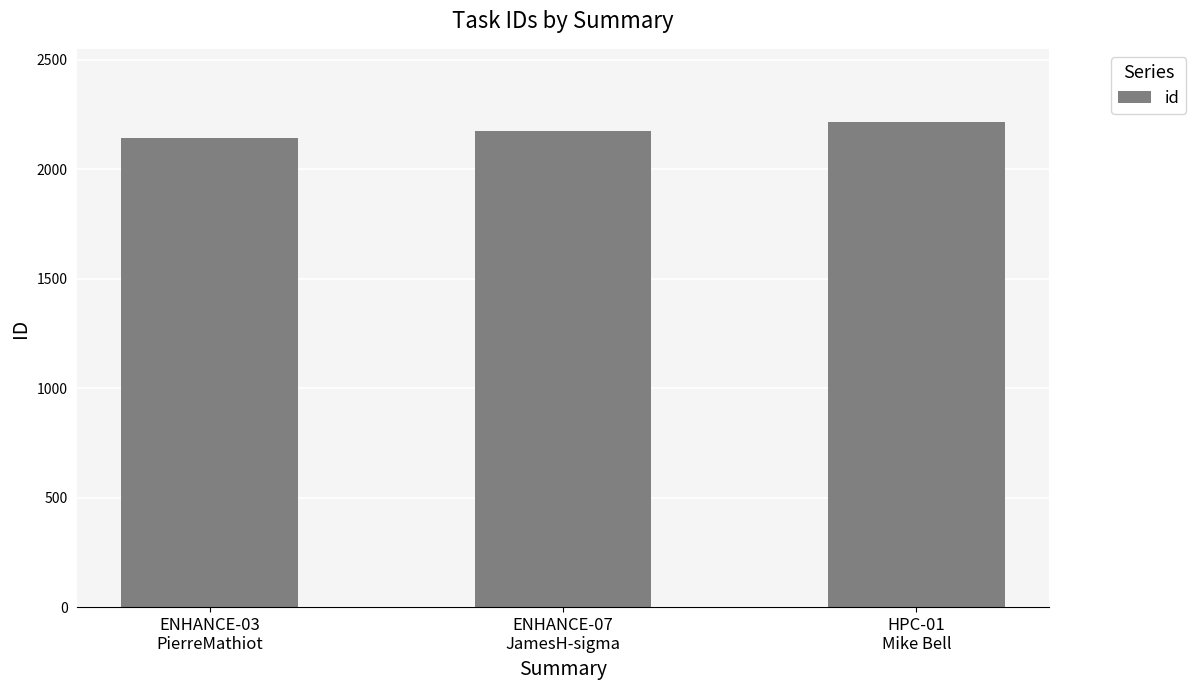

Reading left to right, extract all data points from this chart.

ENHANCE-03
PierreMathiot=2143	ENHANCE-07
JamesH-sigma=2176	HPC-01
Mike Bell=2217